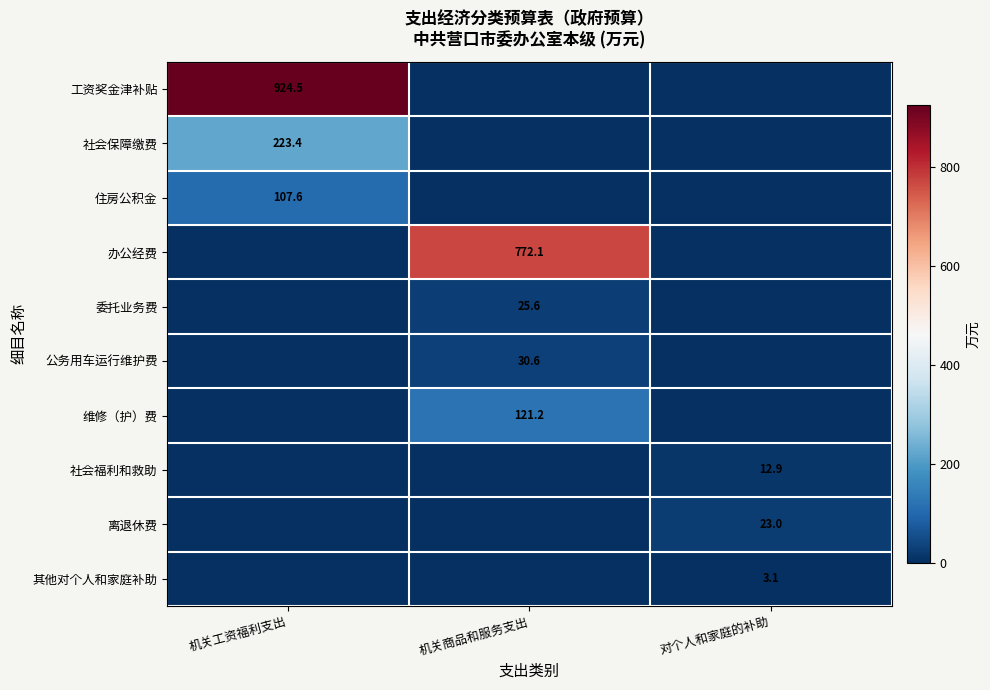

What is the spread (max minus min) of values at 机关工资福利支出?

924.5